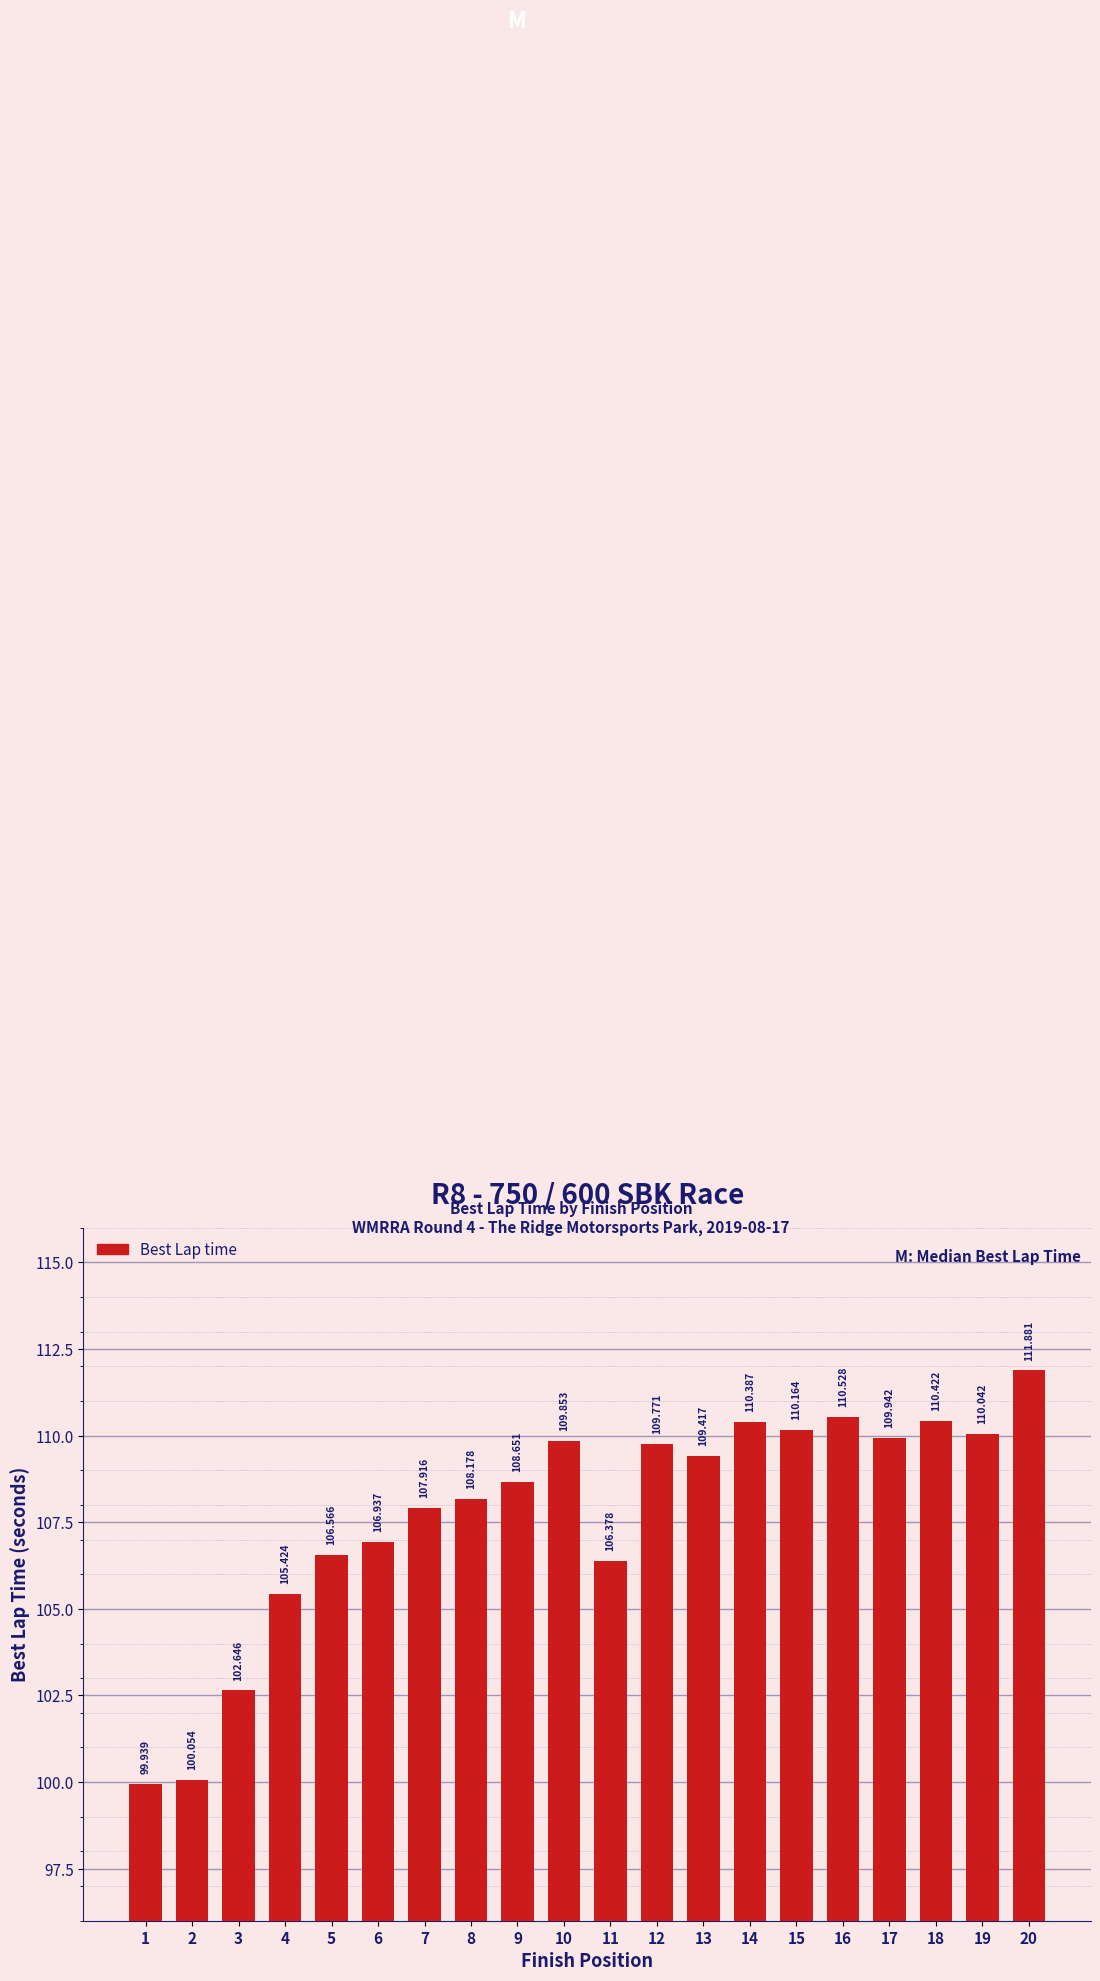

Does the chart contain stacked bars?

No